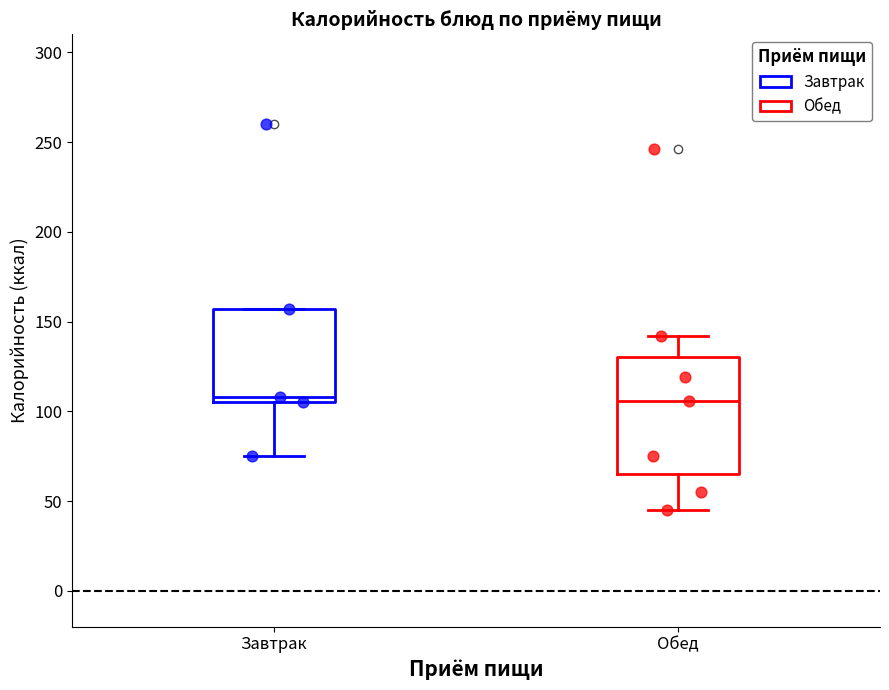

Reading left to right, read every box against the y-axis: the position of its median line, the range the box covers, and the ends of its whiskers. The values are not printed on the chart, so give them approximately, as read against the axis.

Завтрак: median 110, box 105 to 155, whiskers 75 to 155
Обед: median 105, box 65 to 130, whiskers 45 to 140